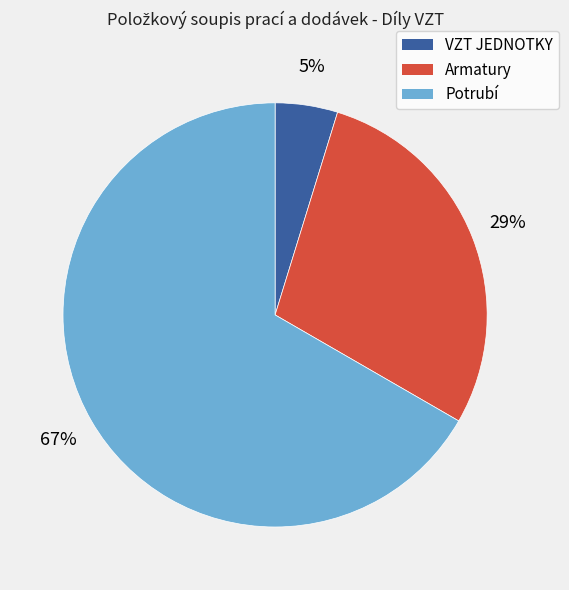

Rank the categories by value from lowest to highest.

VZT JEDNOTKY, Armatury, Potrubí